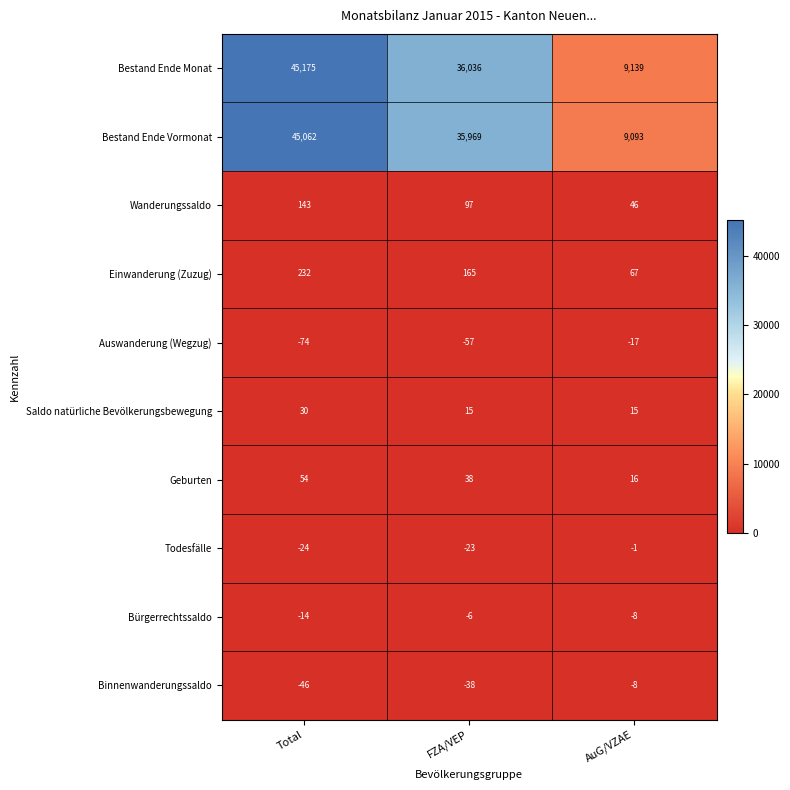

Is it true that Bestand Ende Monat equals 36036 at FZA/VEP?

True